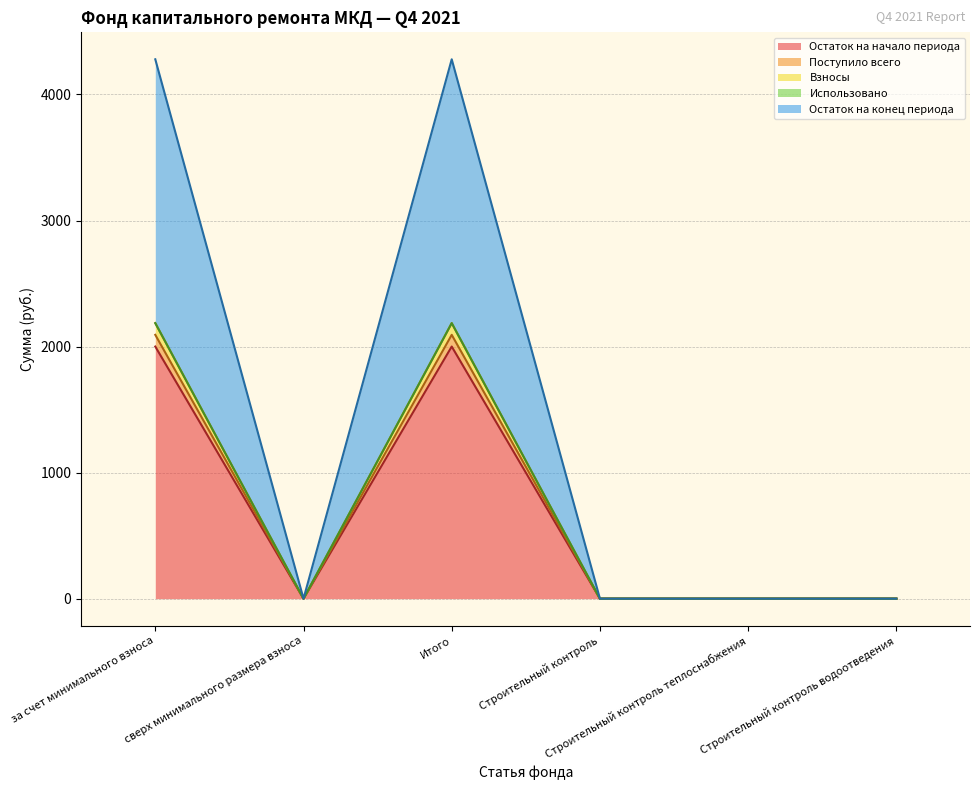

The value of Остаток на начало периода at Строительный контроль is -935.9. True or false?

False